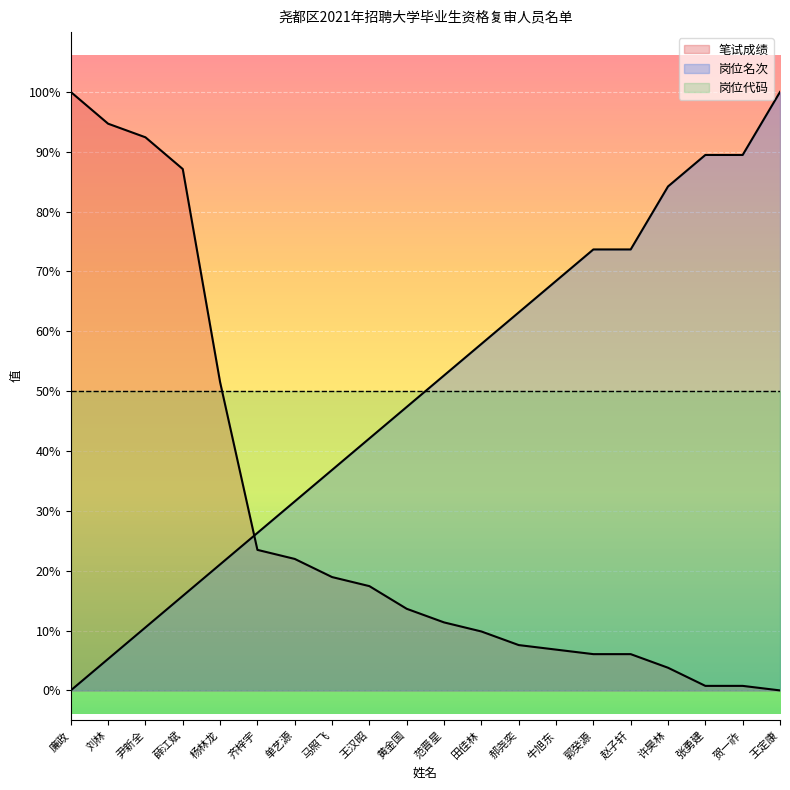

What is the sum of the 岗位名次 values at 薛江斌 and 黄金国?

63.2